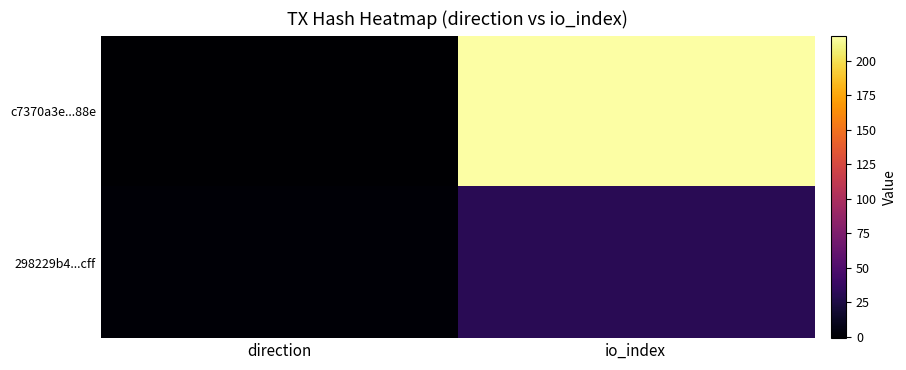

What is the difference between the highest and lowest values at io_index?

187